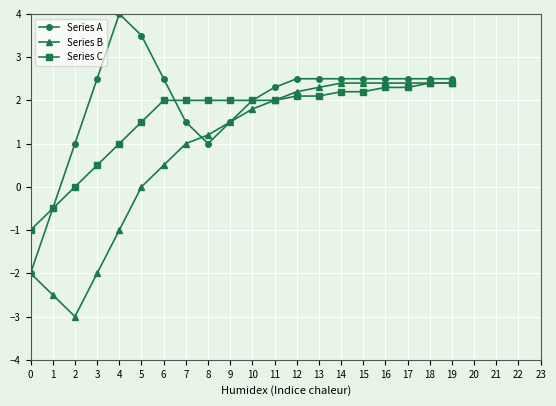

What is the sum of all Series A values?

39.3